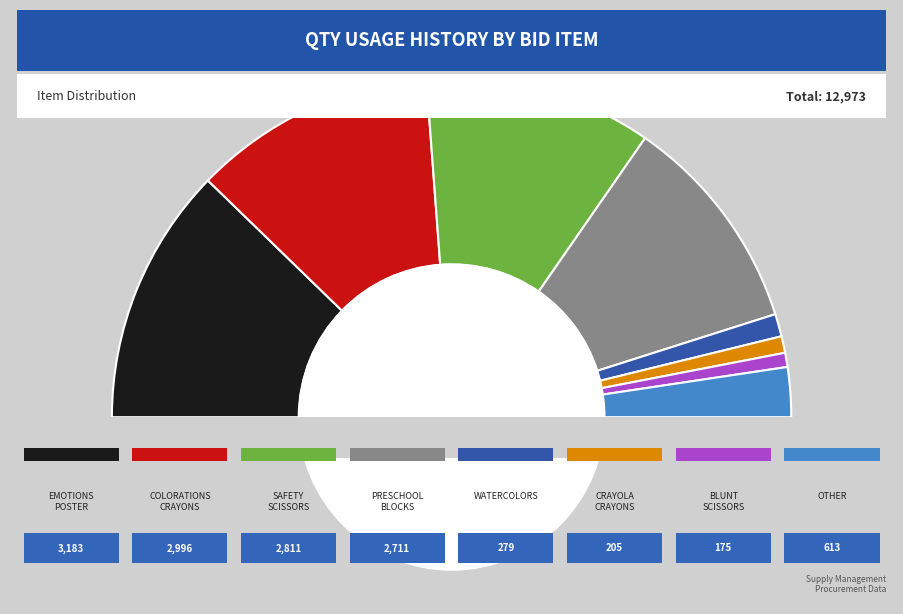

Which category has the biggest portion of the pie?

HEAD START EMOTIONS POSTER